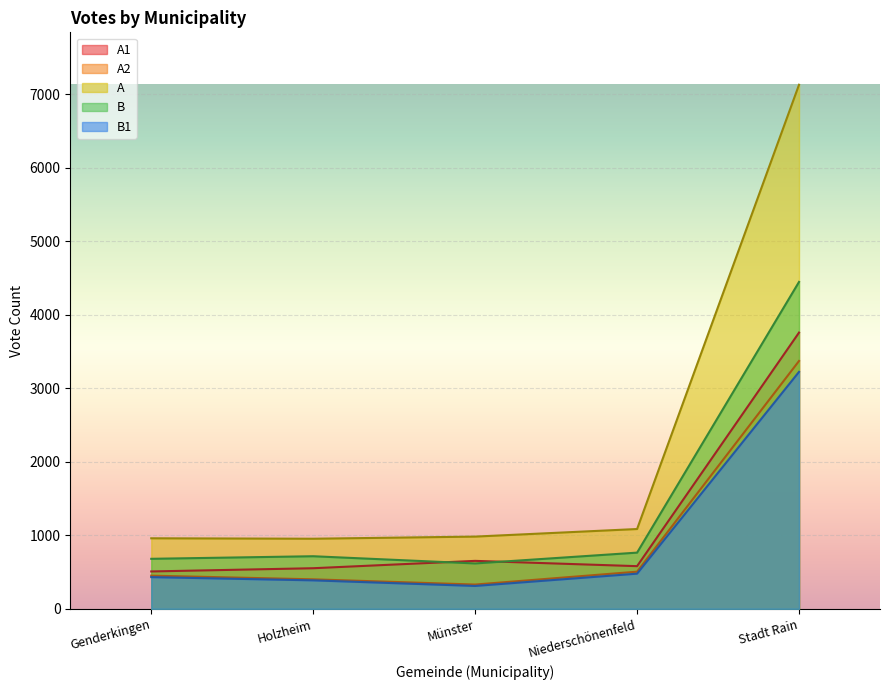

True or false: B1 and A2 intersect in this chart.

False